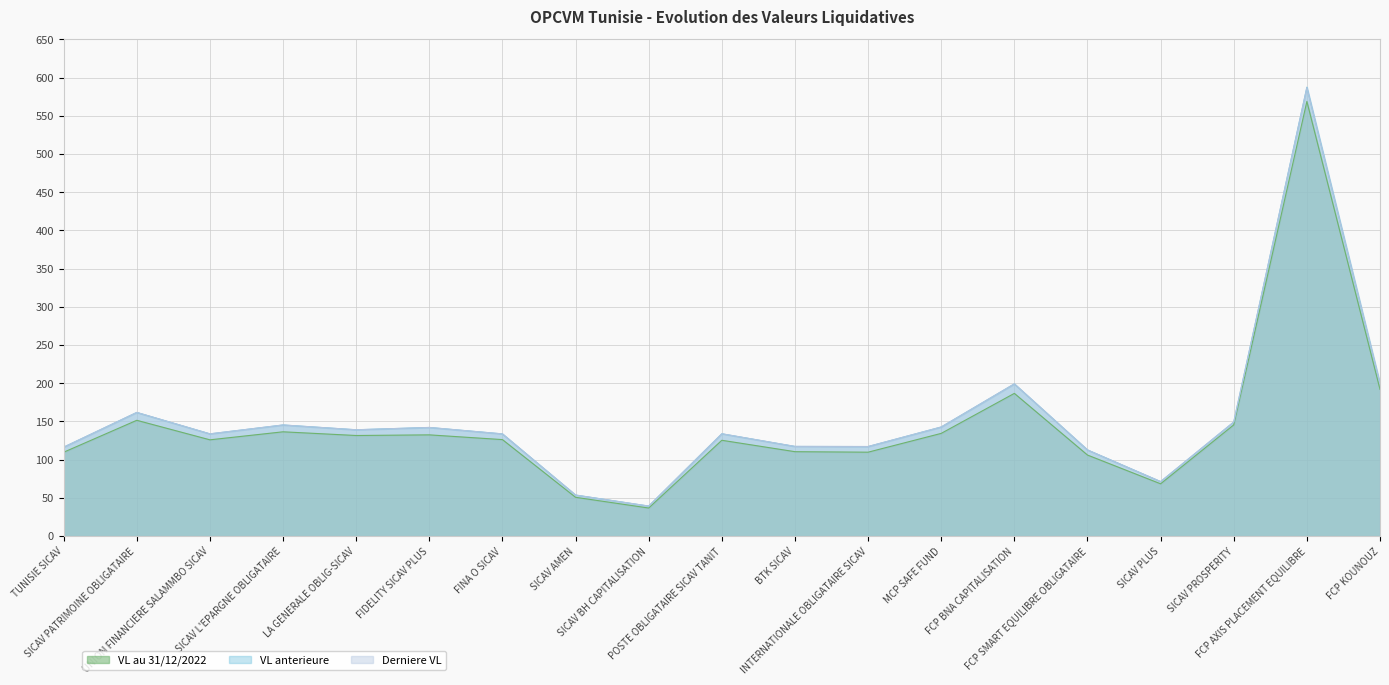

What position from the right is SICAV BH CAPITALISATION?

11